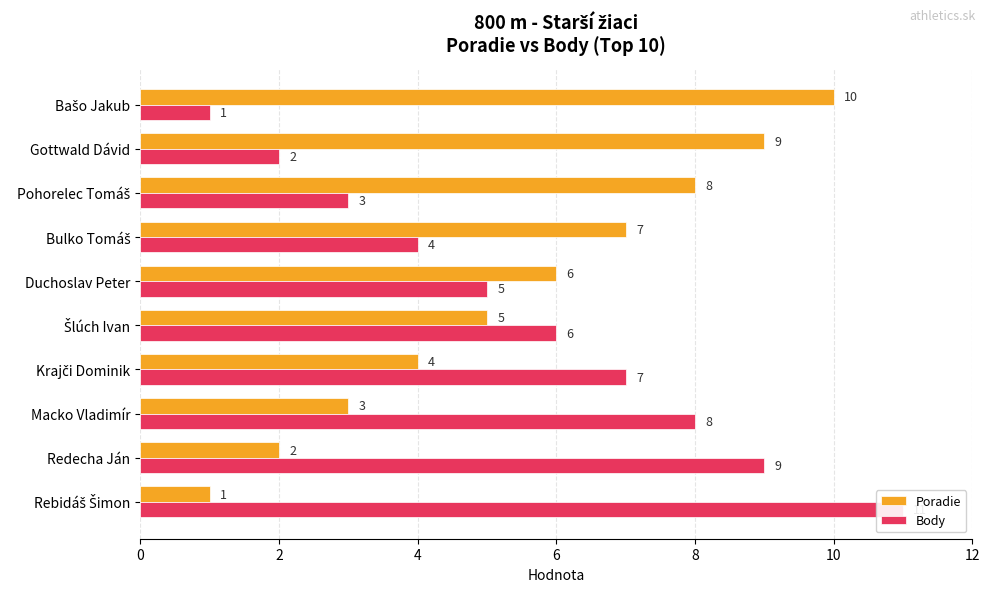

At how many categories does at least one series exceed 7?

6